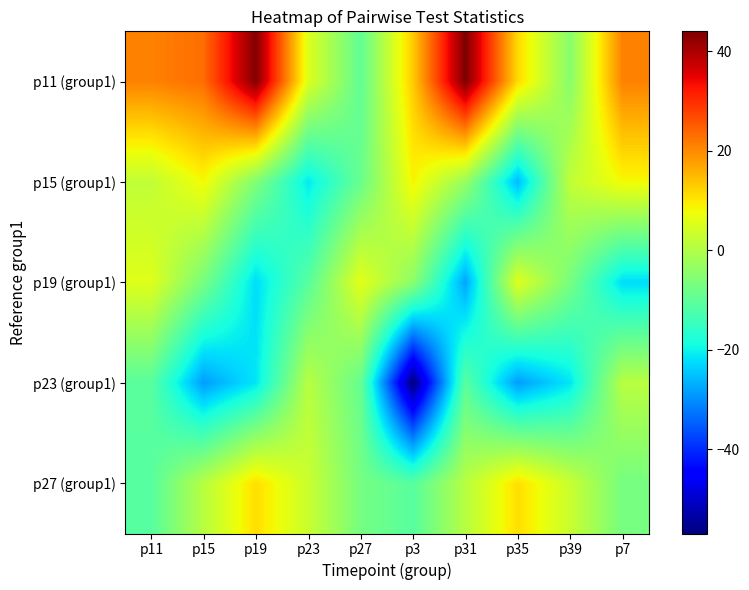

Reading right to left, list all the values displayed in this chart.

p11 (group1): p7=20.9	p39=-5.0	p35=11.5	p31=44.0	p3=13.1	p27=-9.7	p23=5.4	p19=43.5	p15=23.1	p11=20.9
p15 (group1): p7=8.2	p39=1.9	p35=-25.6	p31=-3.0	p3=8.7	p27=-8.8	p23=-21.0	p19=-5.8	p15=8.2	p11=1.9
p19 (group1): p7=-22.3	p39=-7.0	p35=5.6	p31=-27.8	p3=-4.5	p27=6.2	p23=-10.8	p19=-22.3	p15=-7.0	p11=5.6
p23 (group1): p7=0.9	p39=-21.4	p35=-28.5	p31=-10.7	p3=-56.9	p27=-9.1	p23=0.9	p19=-21.4	p15=-28.5	p11=-10.7
p27 (group1): p7=-7.1	p39=3.0	p35=11.0	p31=0.7	p3=-10.9	p27=-7.1	p23=3.0	p19=11.0	p15=0.7	p11=-10.9